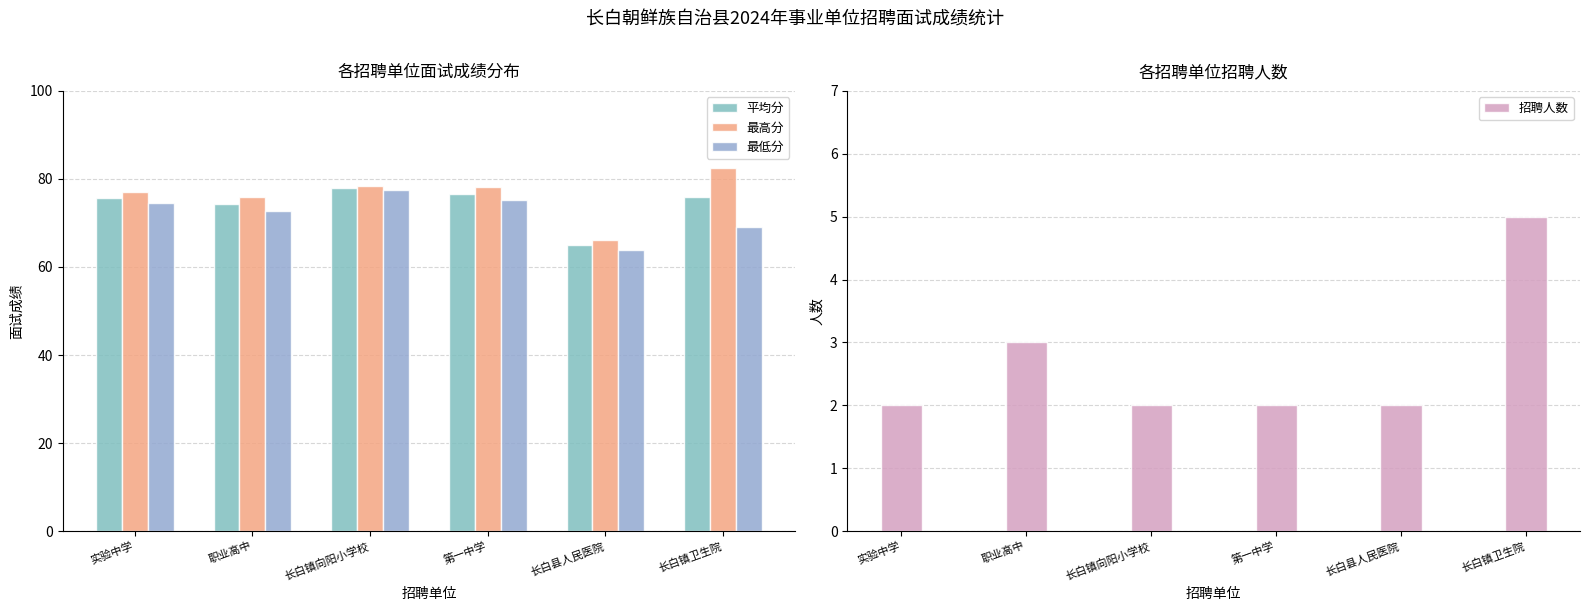

Is the value of 最高分 at 职业高中 greater than the value of 最低分 at 职业高中?

Yes